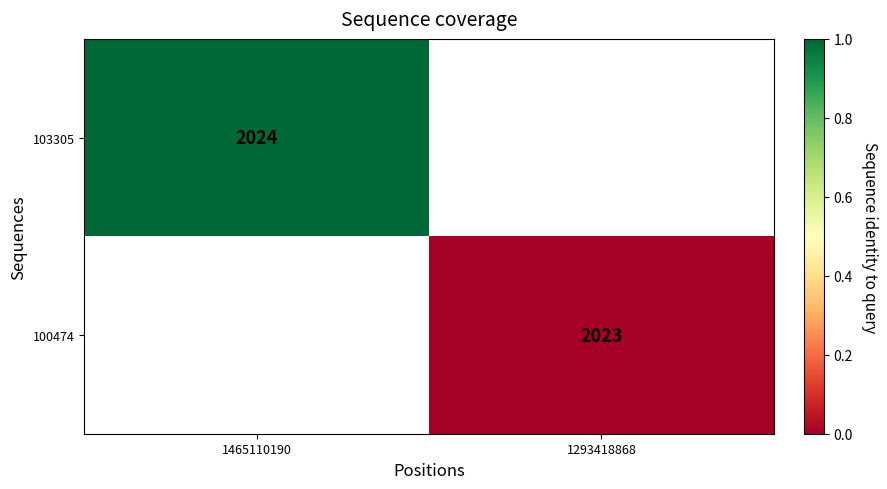

Is the value of 103305 at 1465110190 greater than the value of 100474 at 1293418868?

Yes